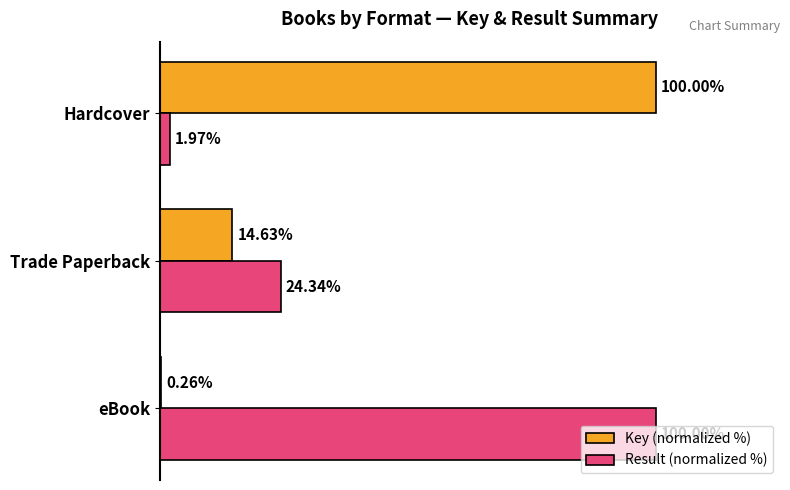

Which series has the largest total across all categories?

Result (normalized %)